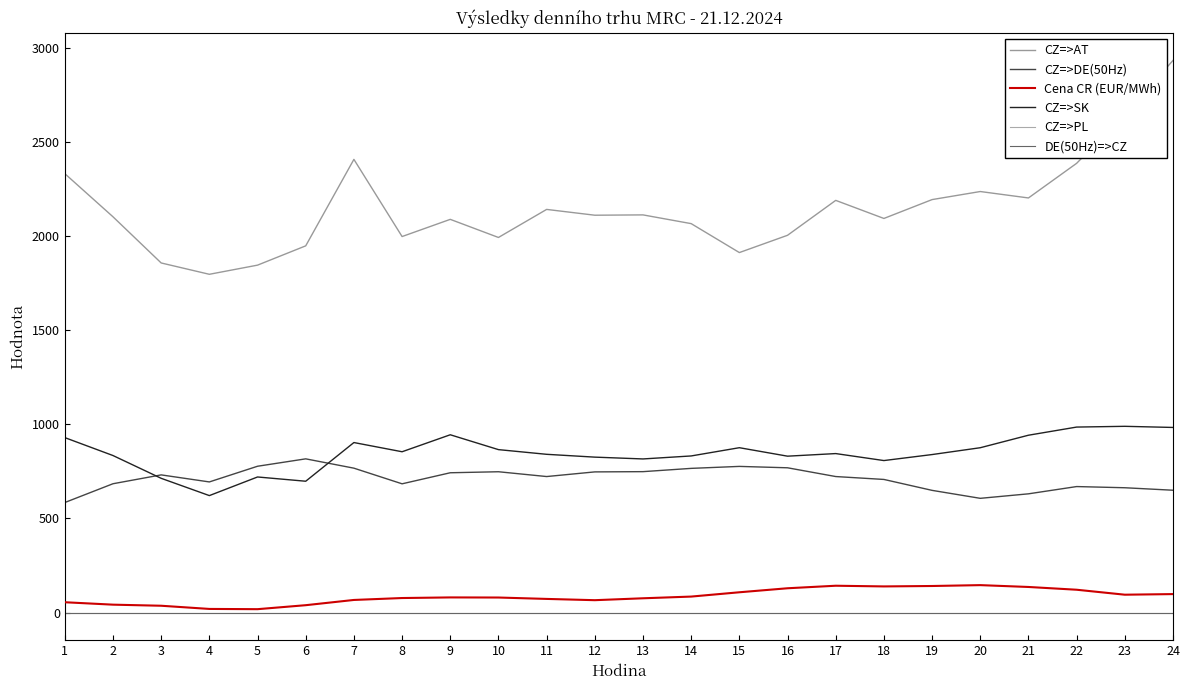

Does the chart have visible grid lines?

No